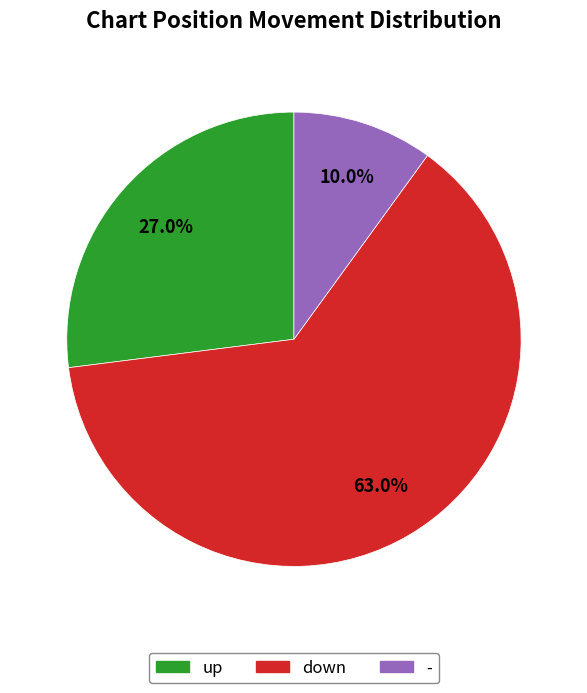

Count the number of slices in the pie.

3